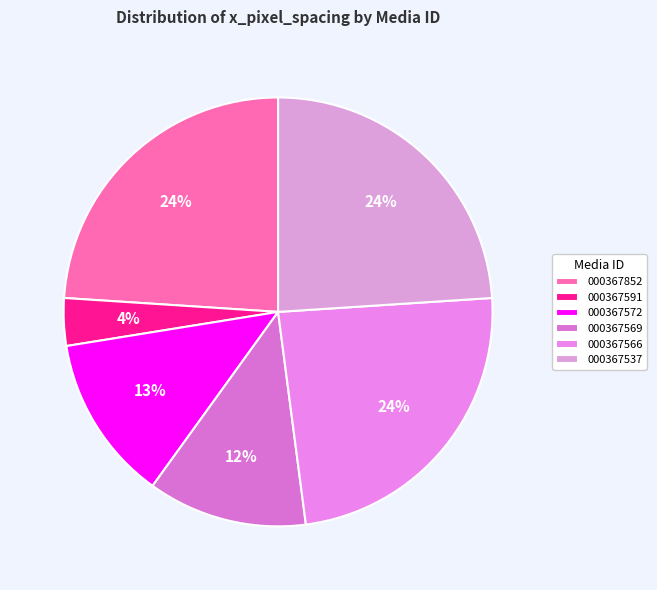

To the nearest percent, what percentage of the pie is 000367572?

13%